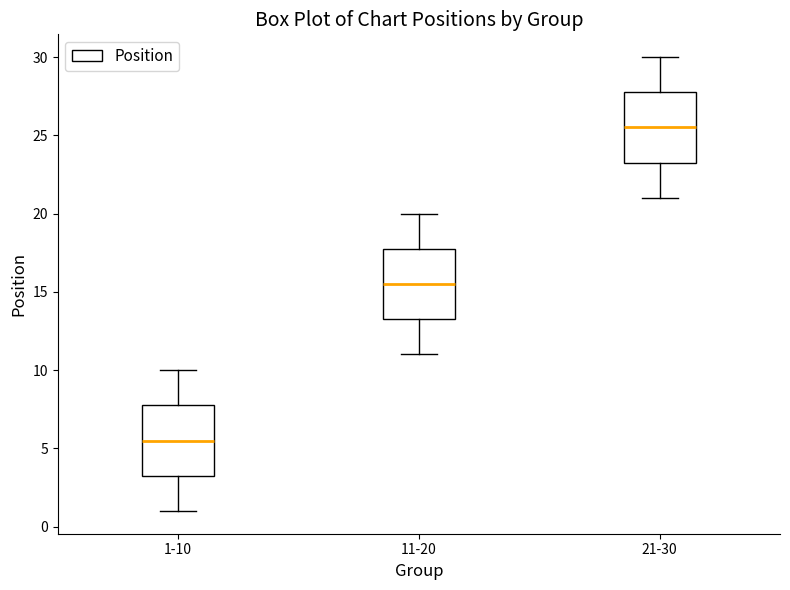

Reading left to right, read every box against the y-axis: the position of its median line, the range the box covers, and the ends of its whiskers. The values are not printed on the chart, so give them approximately, as read against the axis.

1-10: median 5.5, box 3.5 to 8.0, whiskers 1.0 to 10.0
11-20: median 15.5, box 13.5 to 18.0, whiskers 11.0 to 20.0
21-30: median 25.5, box 23.5 to 28.0, whiskers 21.0 to 30.0